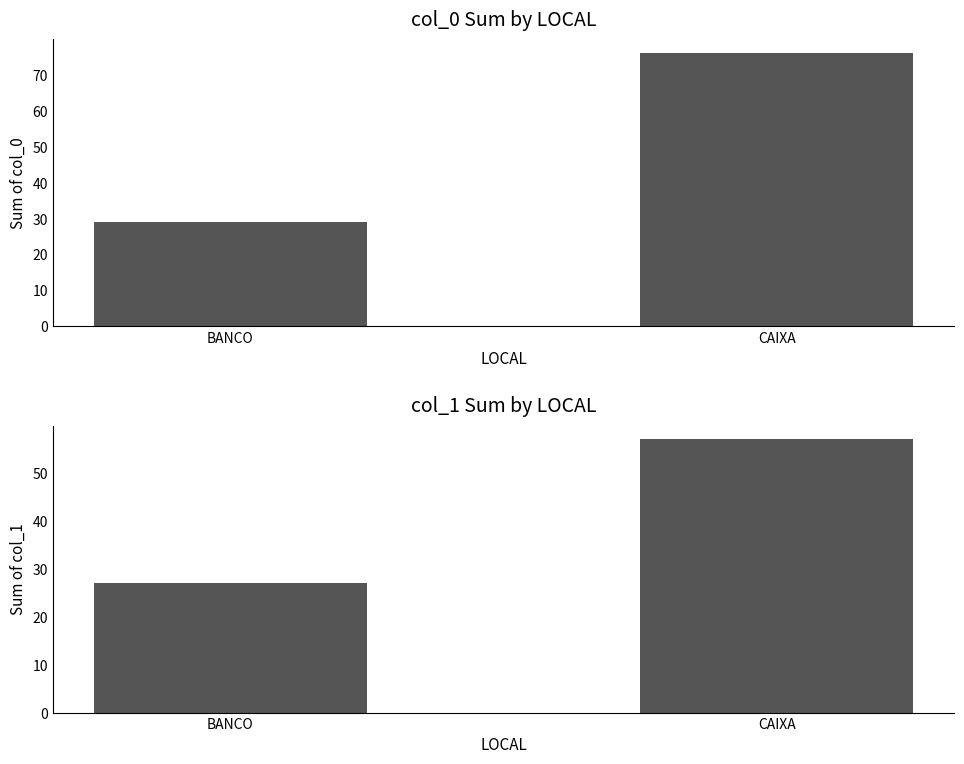

At which label is col_0 closest to 52?

BANCO